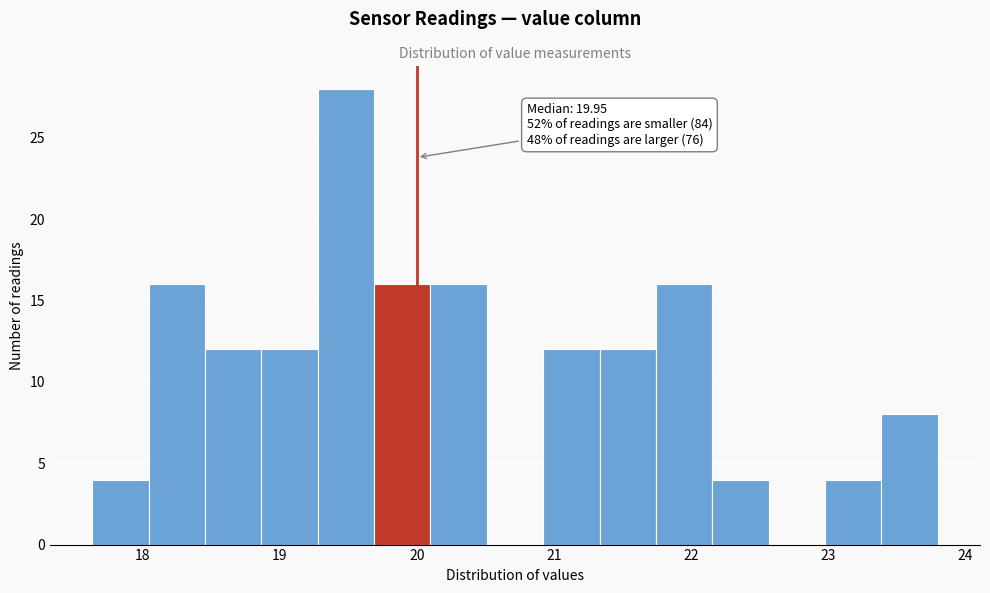

Over which range of the x-axis is the bar tallest?

19.3 to 19.7